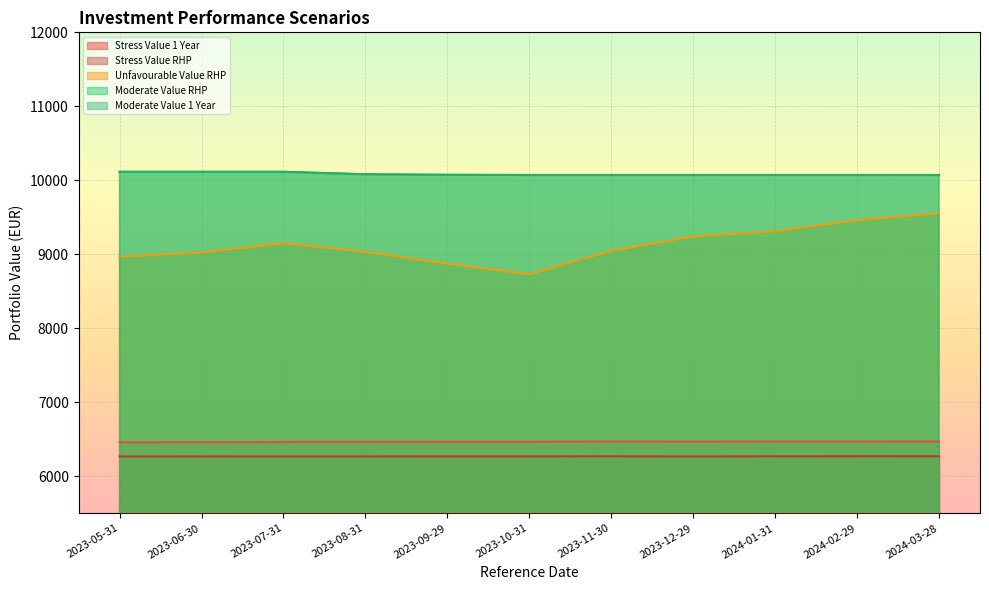

Which series changed the most between 2023-05-31 and 2023-09-29?

Unfavourable Value RHP